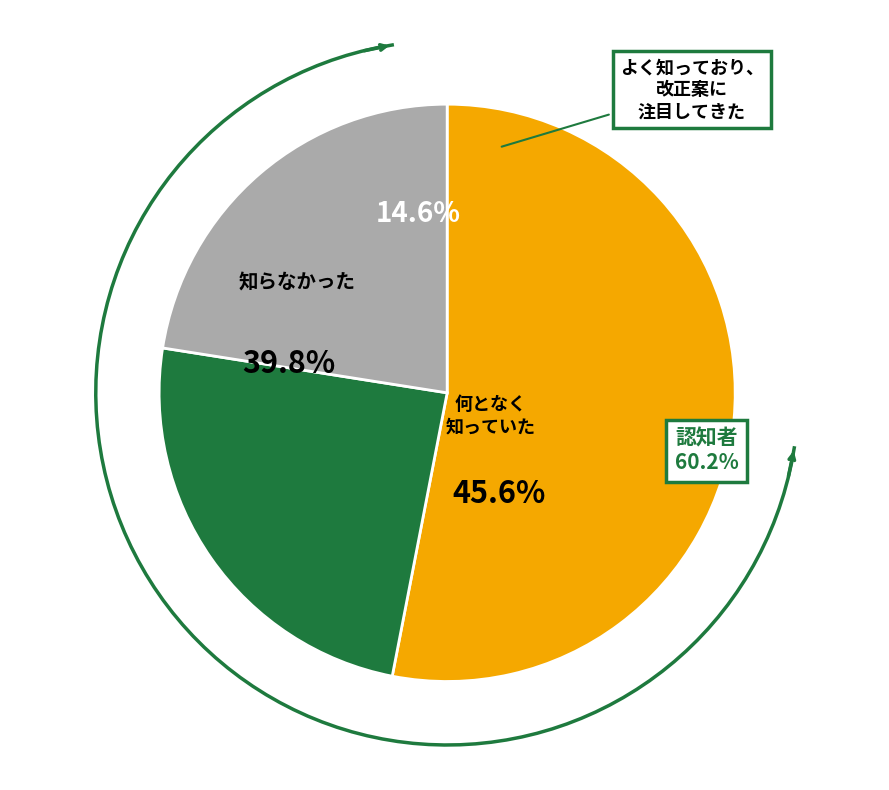

Is Secundario the majority of the pie?

Yes